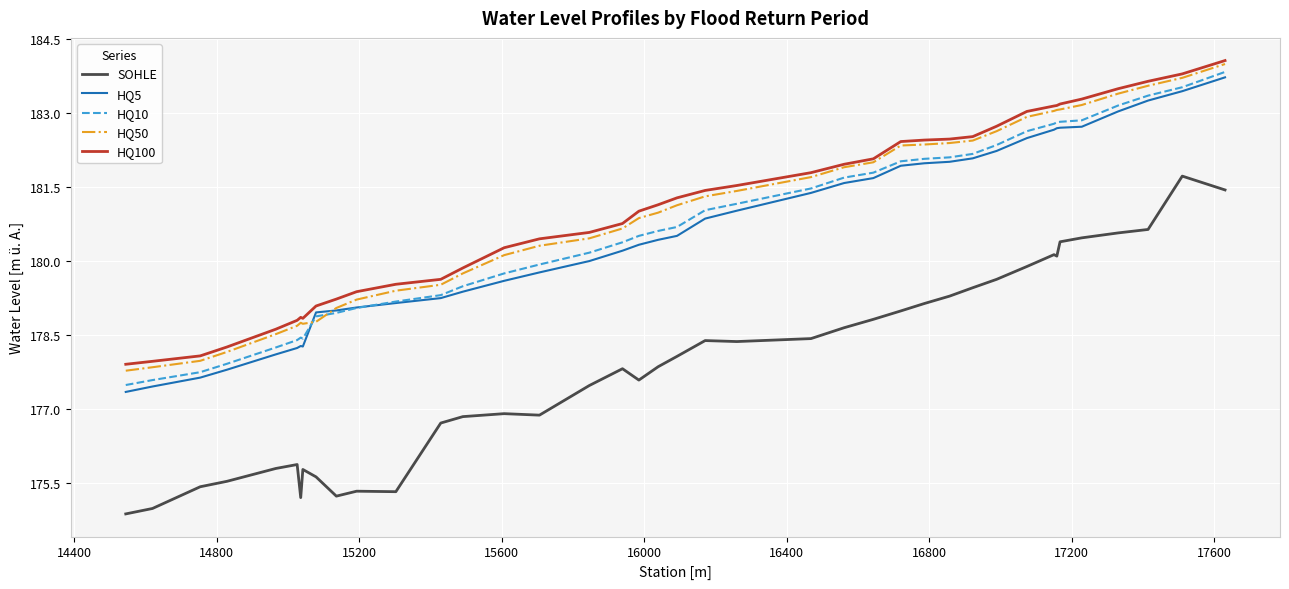

True or false: HQ100 and HQ10 cross at least once.

False